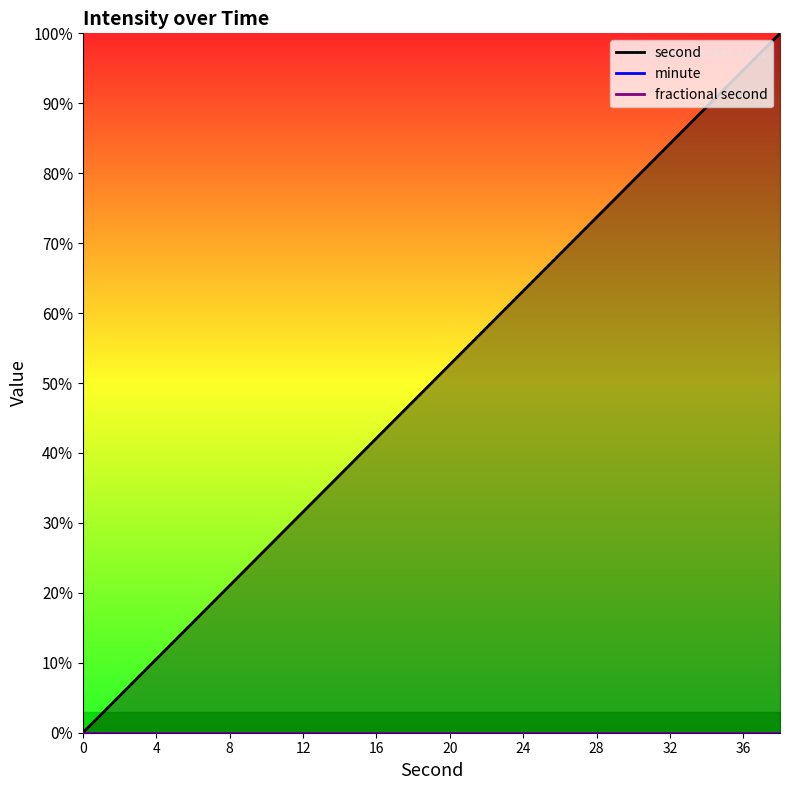

Reading left to right, what are all the values shown in this chart?

second (line): 0.0	5.3	10.5	15.8	21.1	26.3	31.6	36.8	42.1	47.4	52.6	57.9	63.2	68.4	73.7	78.9	84.2	89.5	94.7	100.0
minute (line): 0.0	0.0	0.0	0.0	0.0	0.0	0.0	0.0	0.0	0.0	0.0	0.0	0.0	0.0	0.0	0.0	0.0	0.0	0.0	0.0
fractional second (line): 0.0	0.0	0.0	0.0	0.0	0.0	0.0	0.0	0.0	0.0	0.0	0.0	0.0	0.0	0.0	0.0	0.0	0.0	0.0	0.0